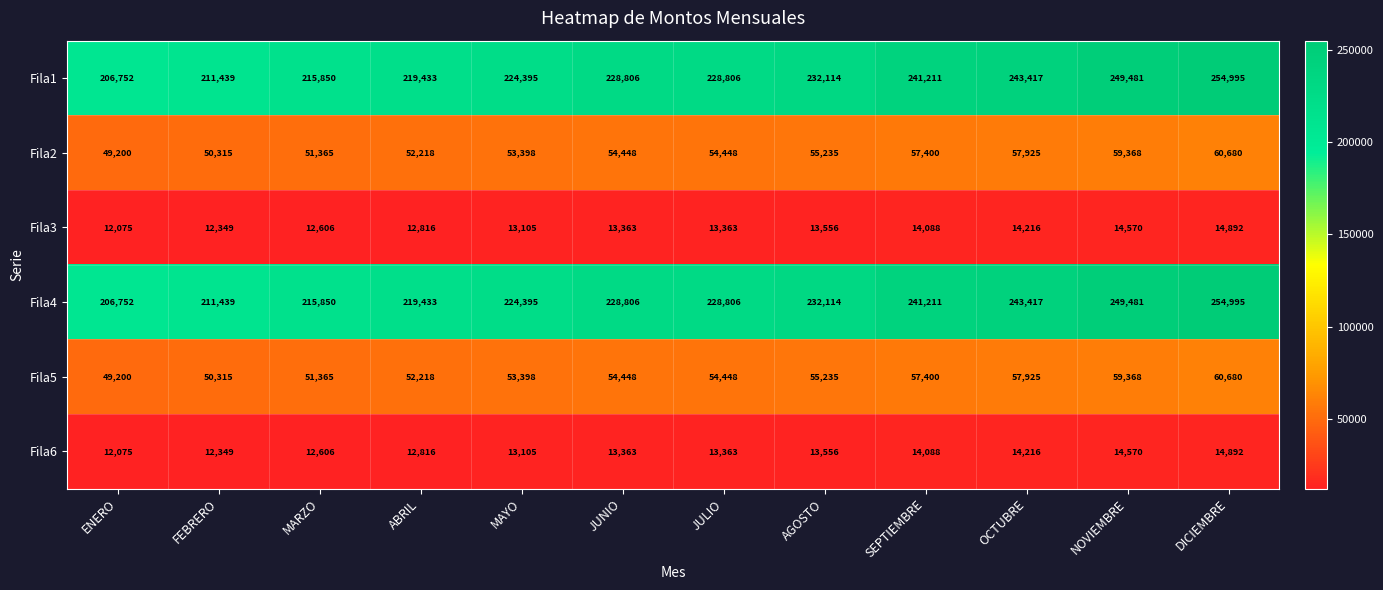

At how many categories does at least one series exceed 71229?

12